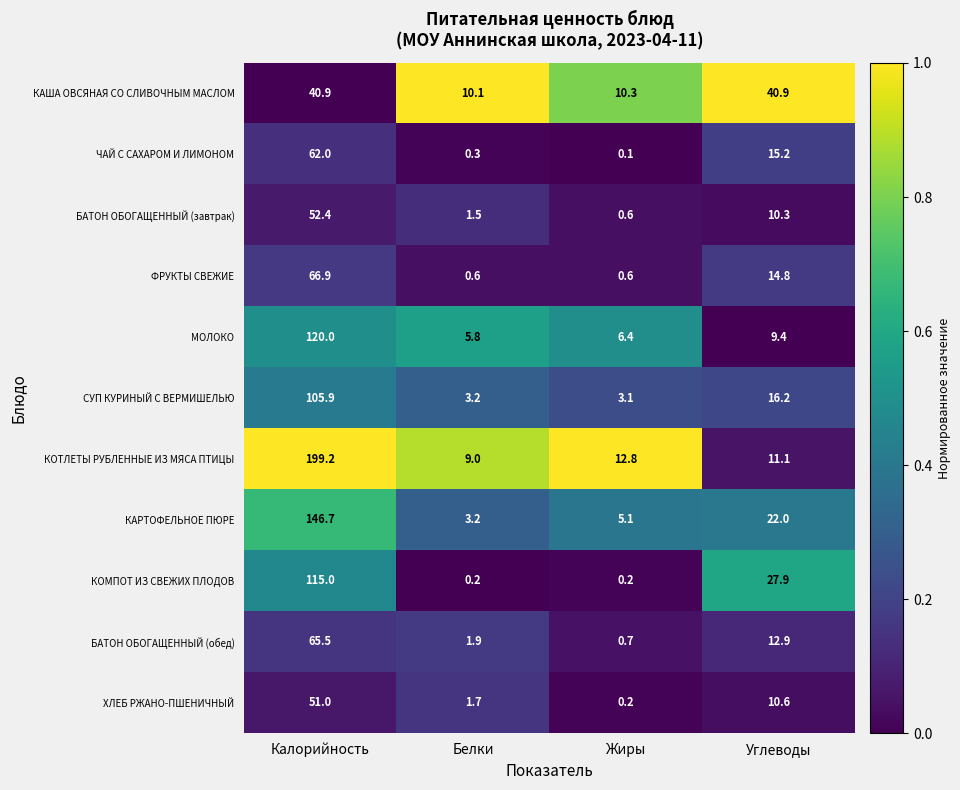

List the series in order of their peak value, highest first.

КОТЛЕТЫ РУБЛЕННЫЕ ИЗ МЯСА ПТИЦЫ, КАРТОФЕЛЬНОЕ ПЮРЕ, МОЛОКО, КОМПОТ ИЗ СВЕЖИХ ПЛОДОВ, СУП КУРИНЫЙ С ВЕРМИШЕЛЬЮ, ФРУКТЫ СВЕЖИЕ, БАТОН ОБОГАЩЕННЫЙ (обед), ЧАЙ С САХАРОМ И ЛИМОНОМ, БАТОН ОБОГАЩЕННЫЙ (завтрак), ХЛЕБ РЖАНО-ПШЕНИЧНЫЙ, КАША ОВСЯНАЯ СО СЛИВОЧНЫМ МАСЛОМ